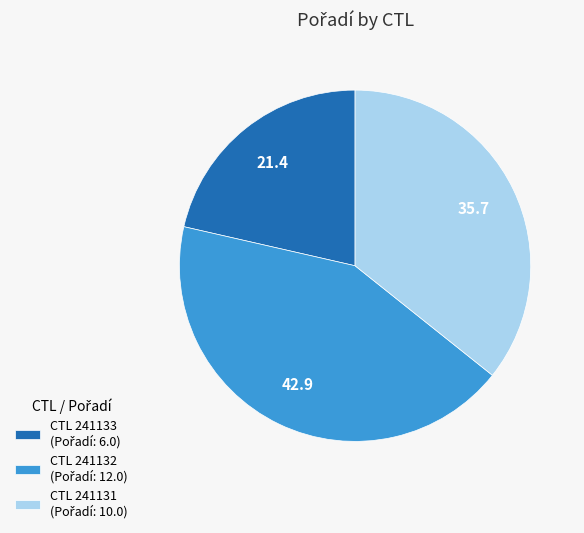

Is there any slice that represents more than half of the pie?

No